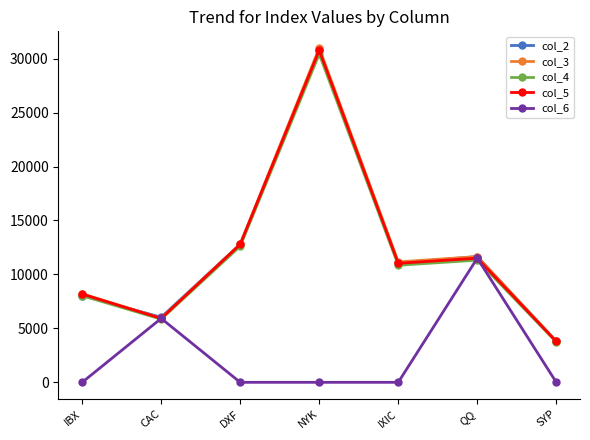

What is the difference between the col_6 values at QQ and DXF?

11503.0